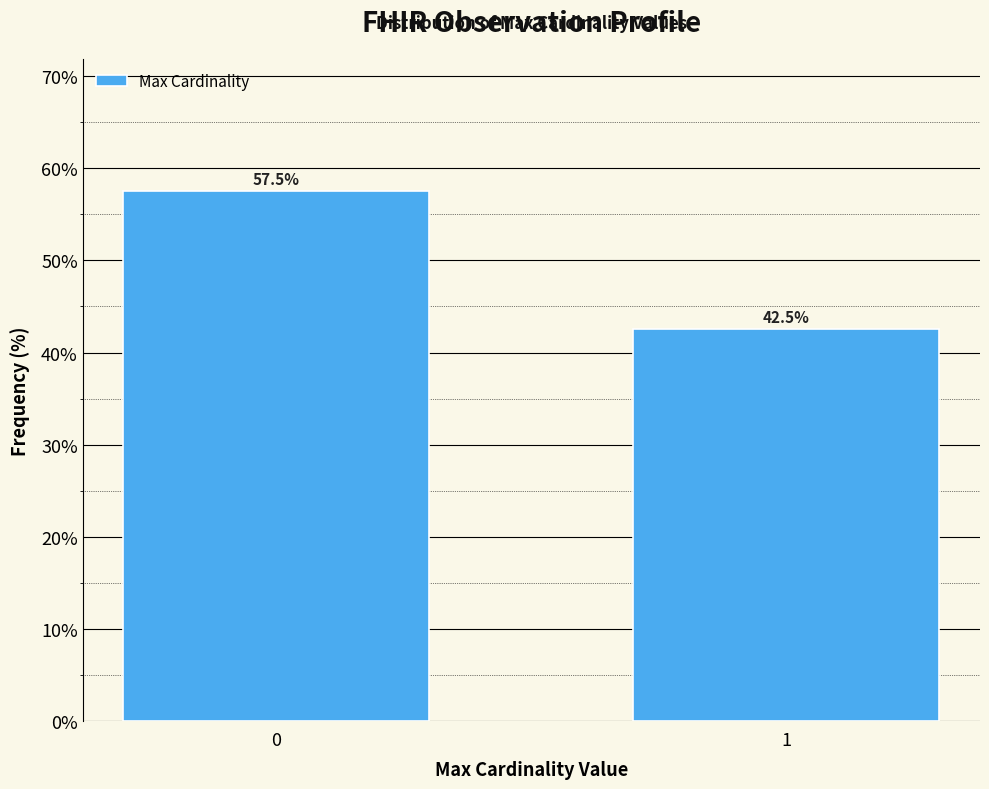

Reading left to right, extract all data points from this chart.

0=57.5	1=42.5